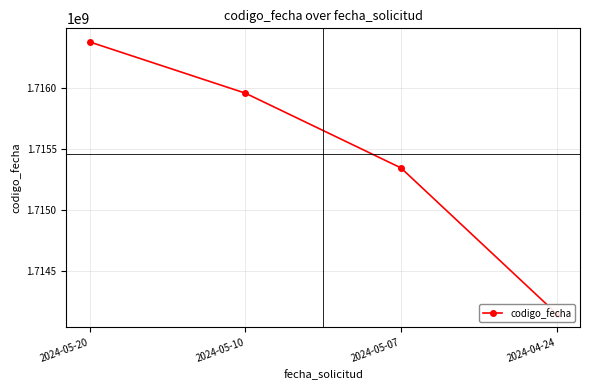

What is the difference between the second highest and minimum values?

1810306